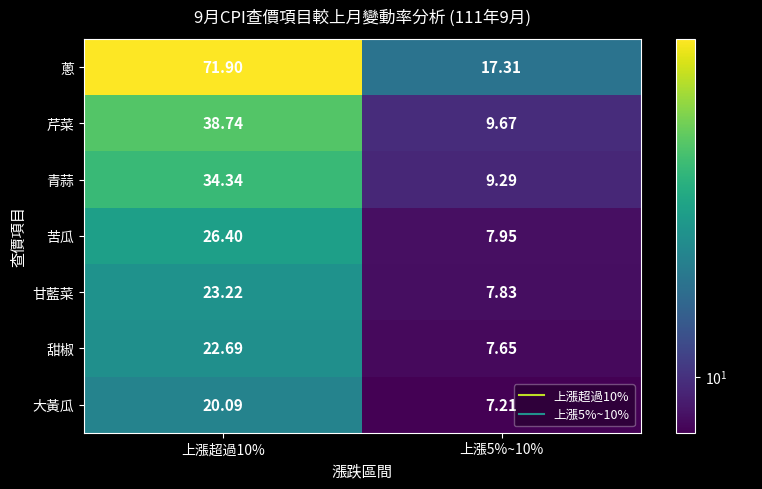

Rank the series by their maximum value, from lowest to highest.

大黃瓜, 甜椒, 甘藍菜, 苦瓜, 青蒜, 芹菜, 蔥